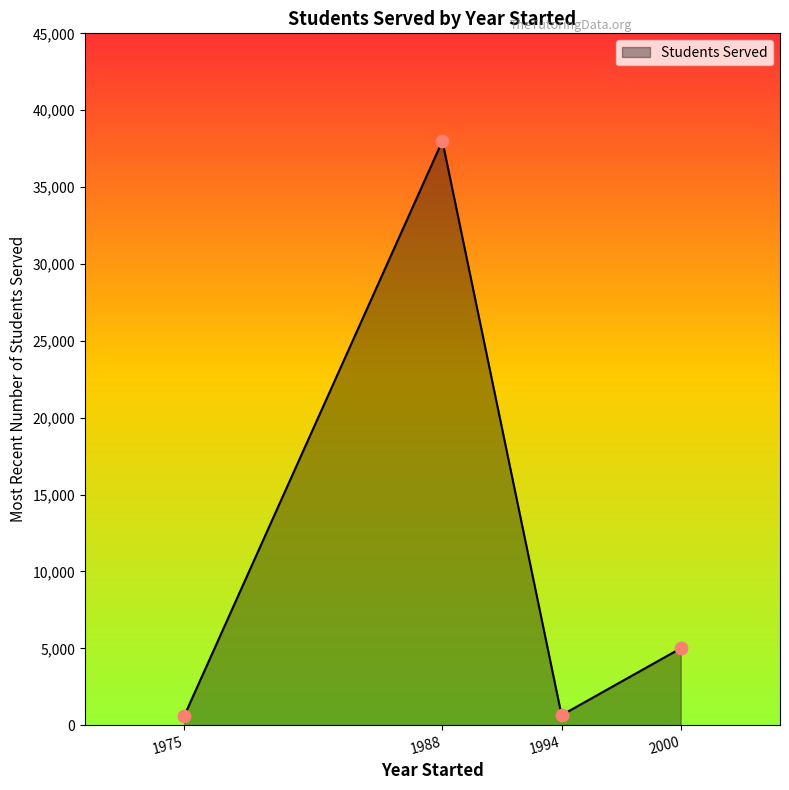

What is the difference between the maximum and minimum values?

37400